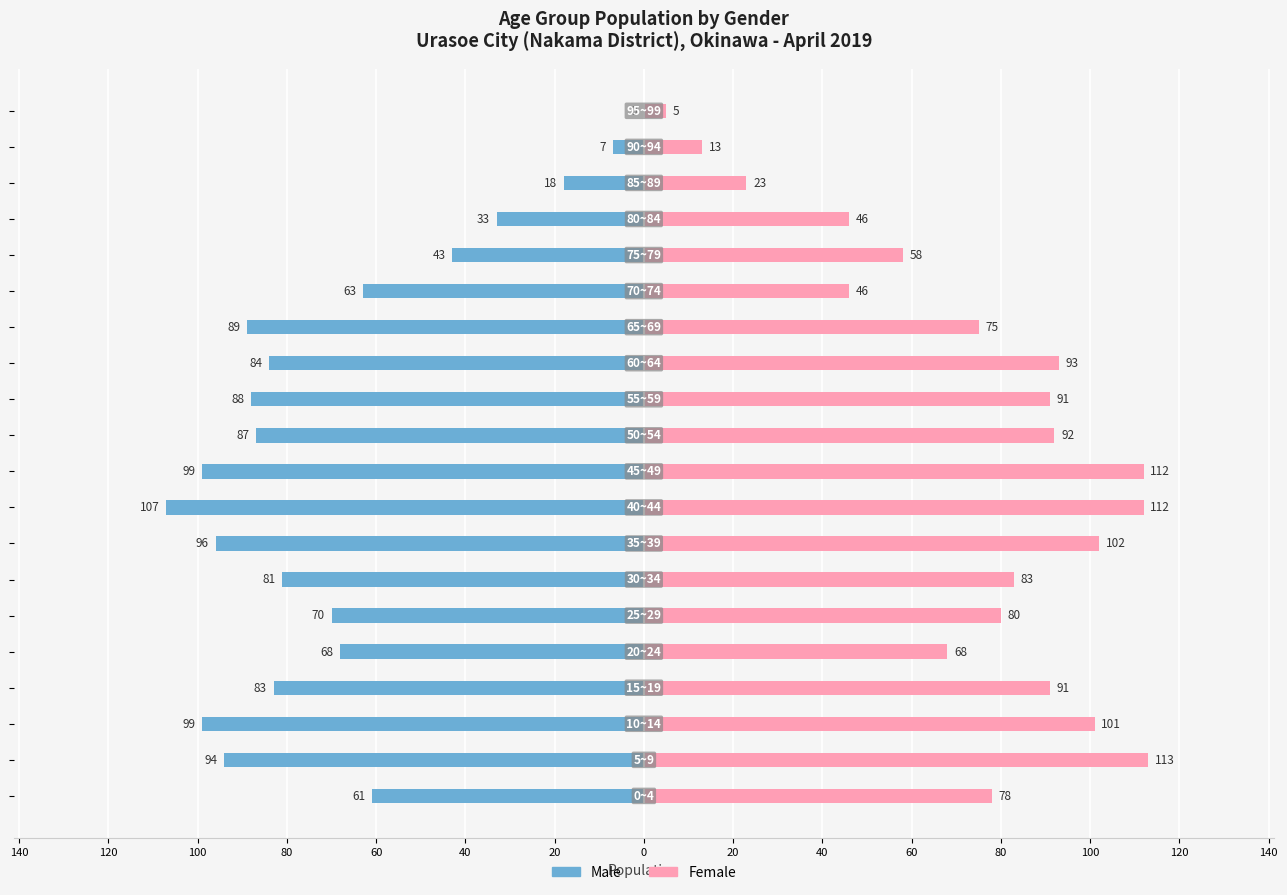

How many bars are there in each group?

2